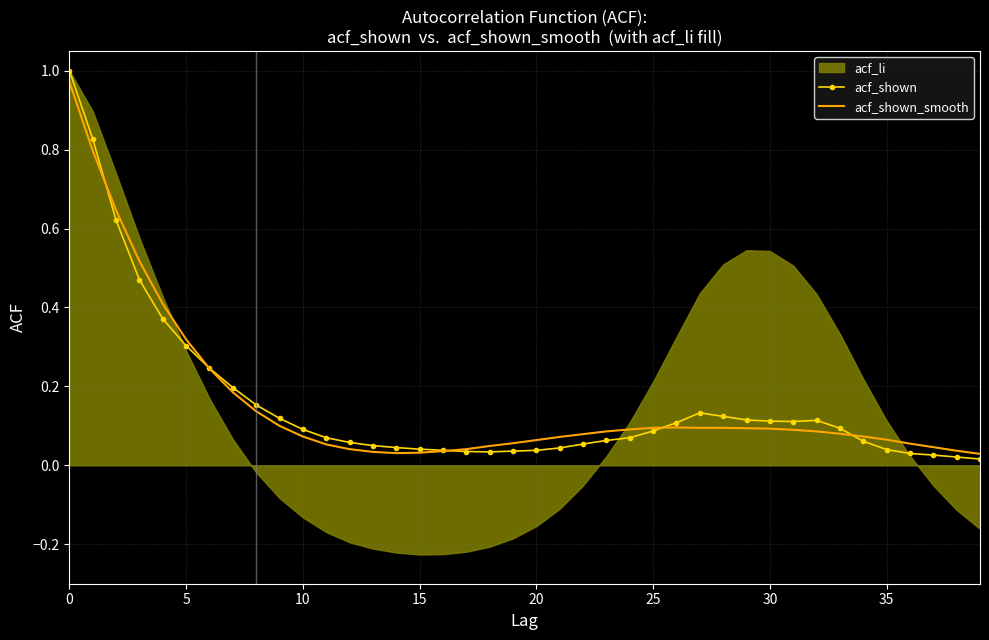

What is the value of the acf_shown point at the 32nd from the left?

0.1